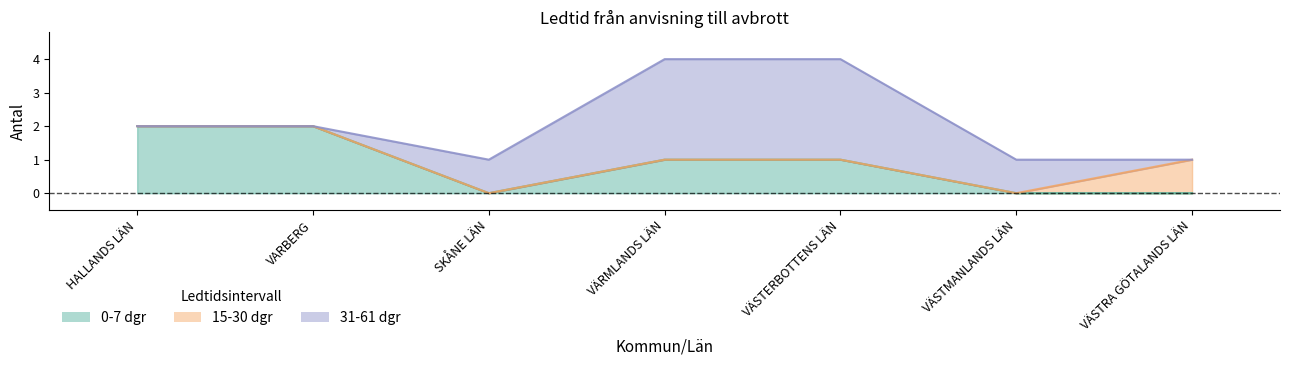

True or false: 31-61 dgr has more than 2 interior local peaks.

False